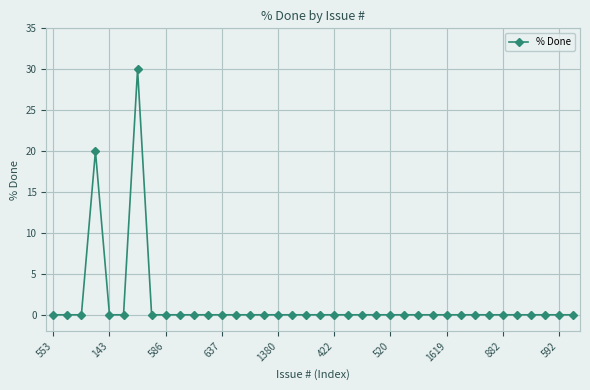

What is the sum of all values?

50